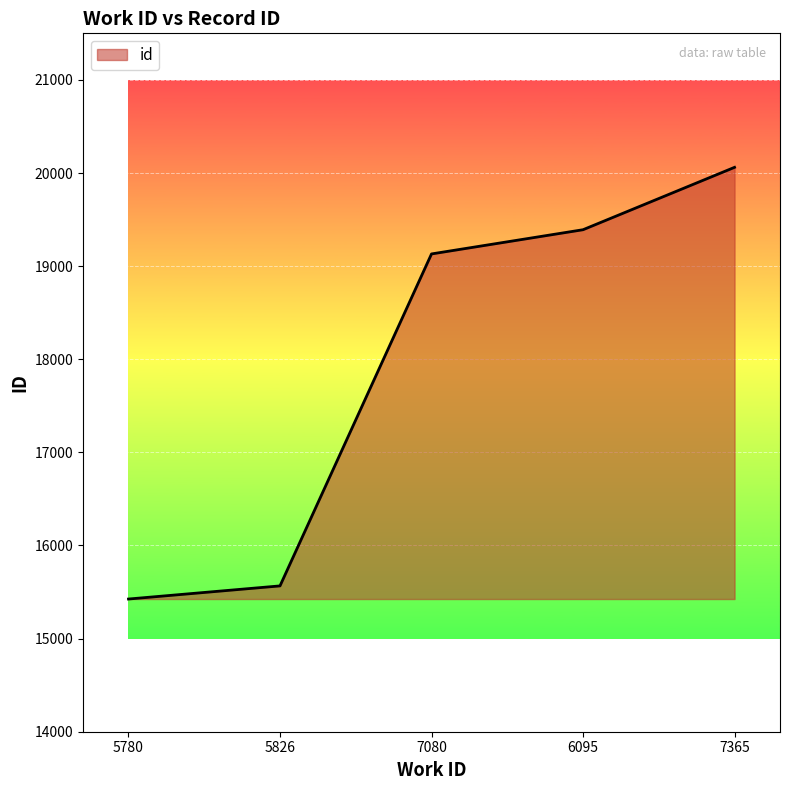

The value at 6095 is 19391. True or false?

True